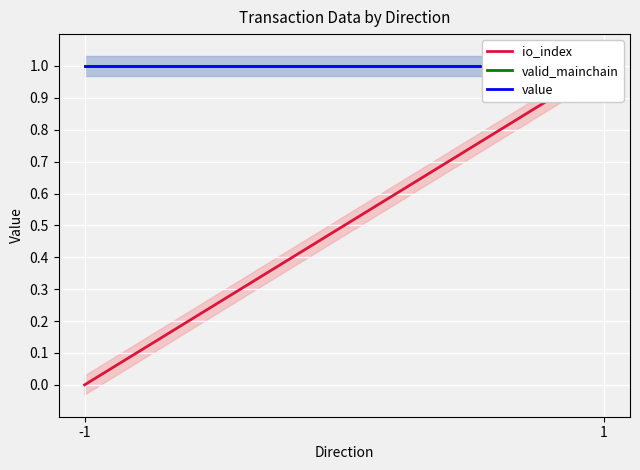

What is the total value across all series at -1?

2